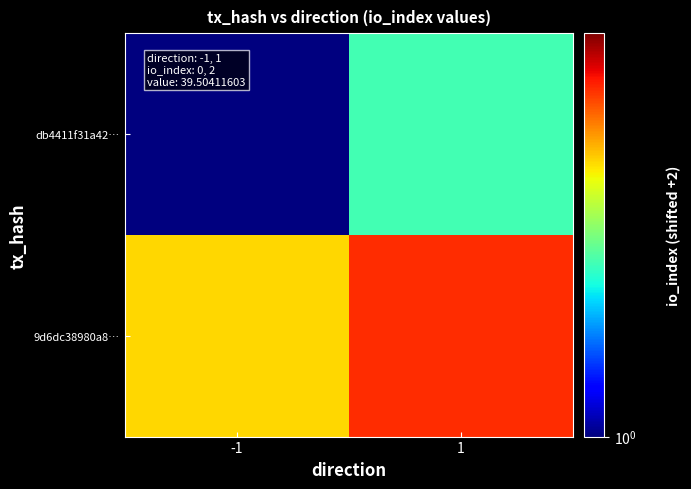

Reading left to right, transcribe all the data shown in this chart.

db4411f31a42…: -1=1	1=2
9d6dc38980a8…: -1=3	1=4